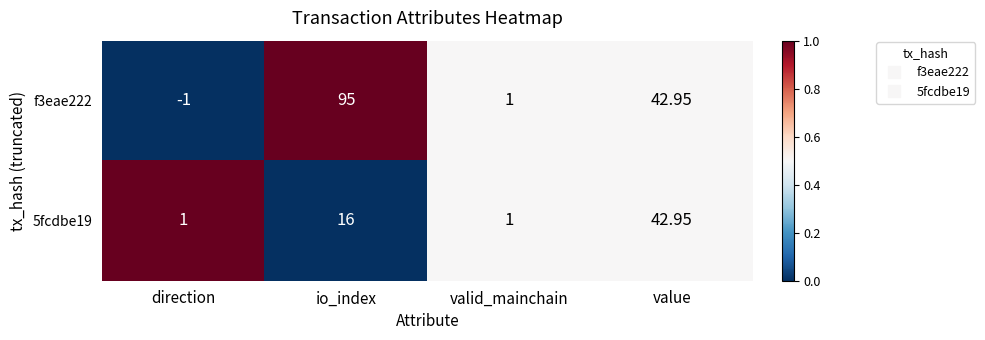

At which category does the chart reach its minimum across all series?

direction